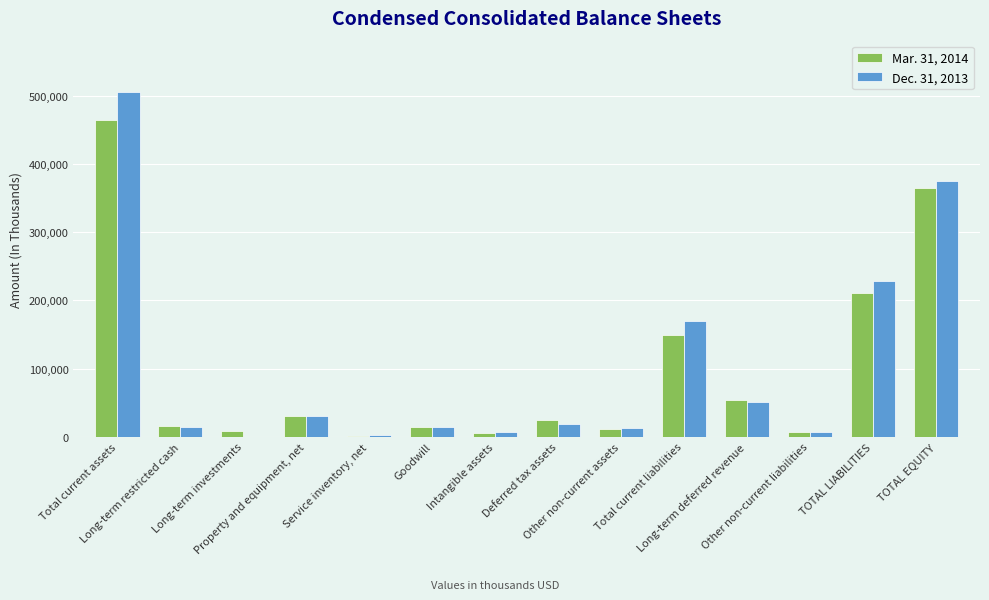

At which category is the sum across all series the highest?

Total current assets